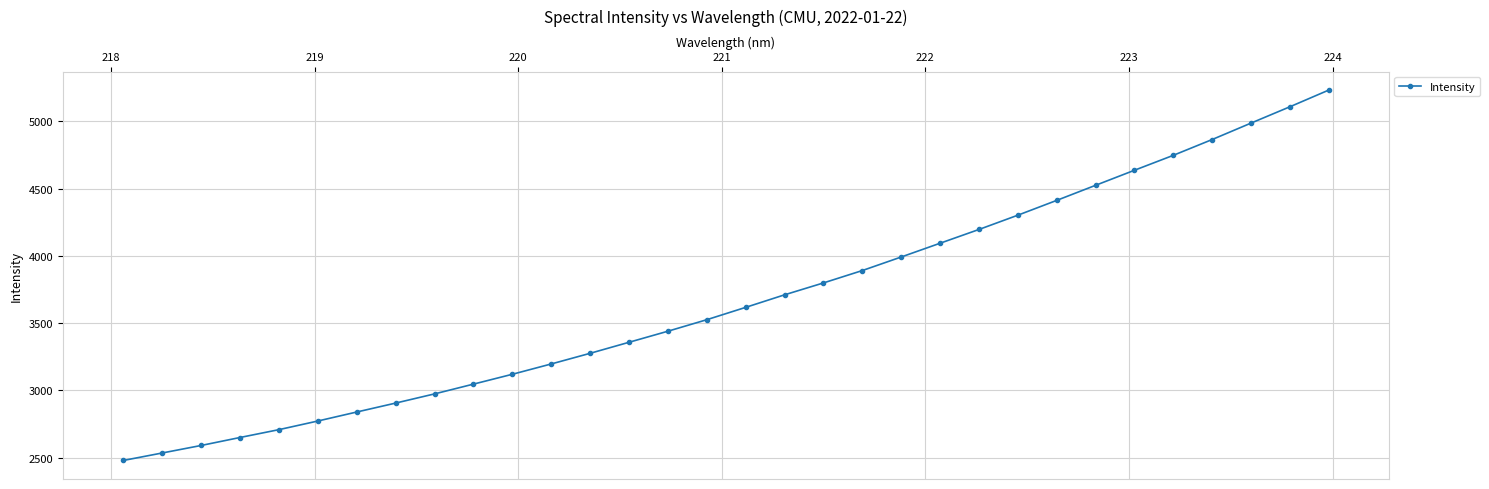

What is the value of the 19th point from the left?

3799.1